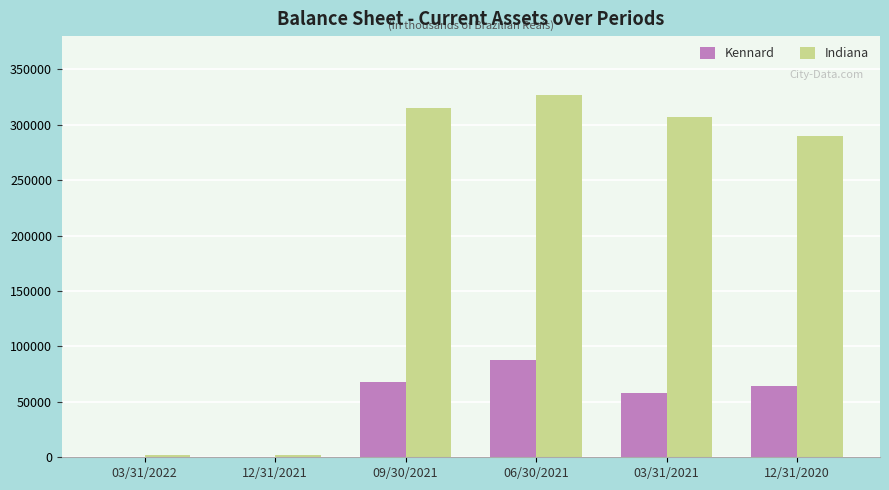

The value of Kennard at 03/31/2021 is 57881. True or false?

True